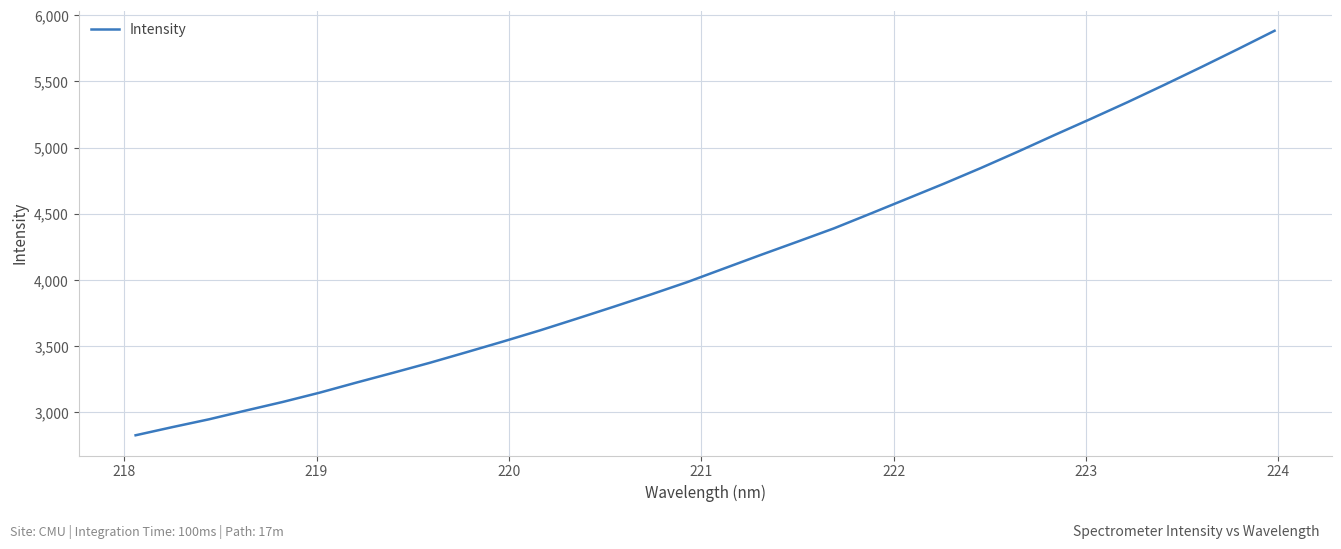

What is the minimum value shown in the chart?

2827.9